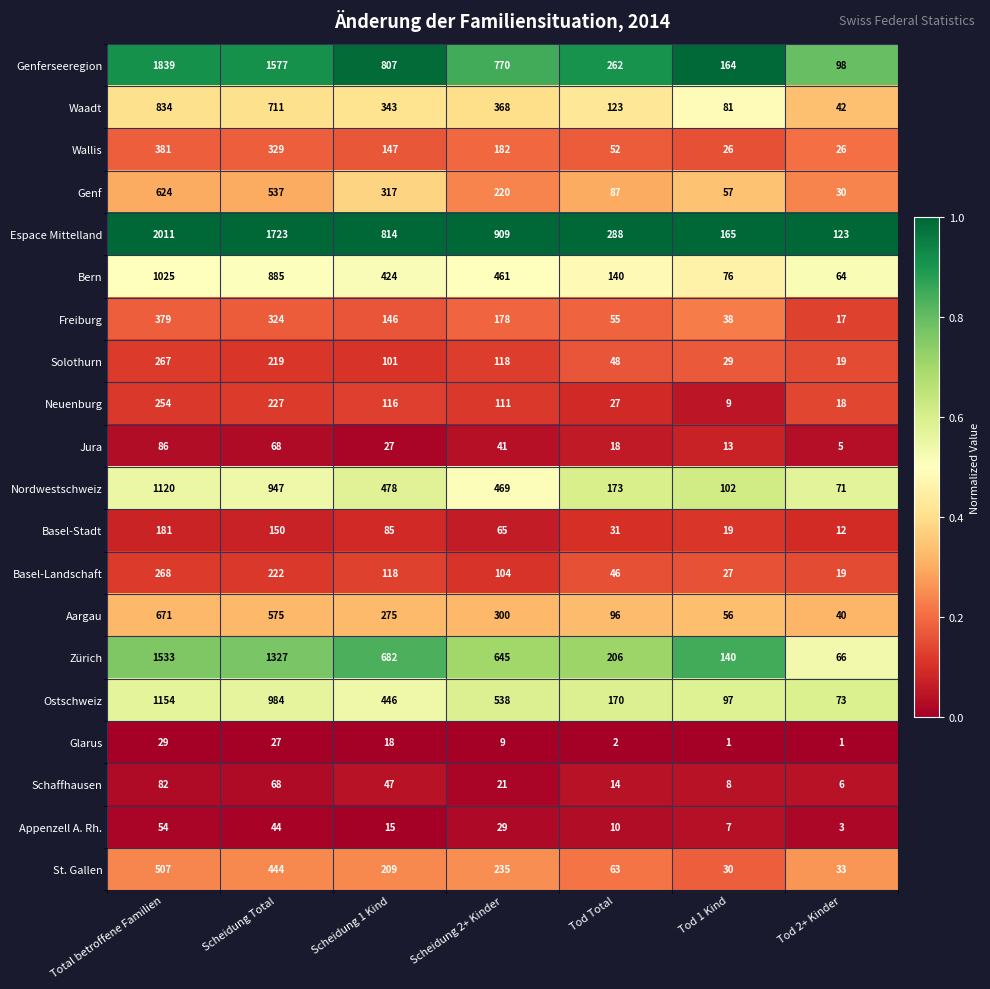

Which series changed the most between Total betroffene Familien and Scheidung Total?

Espace Mittelland